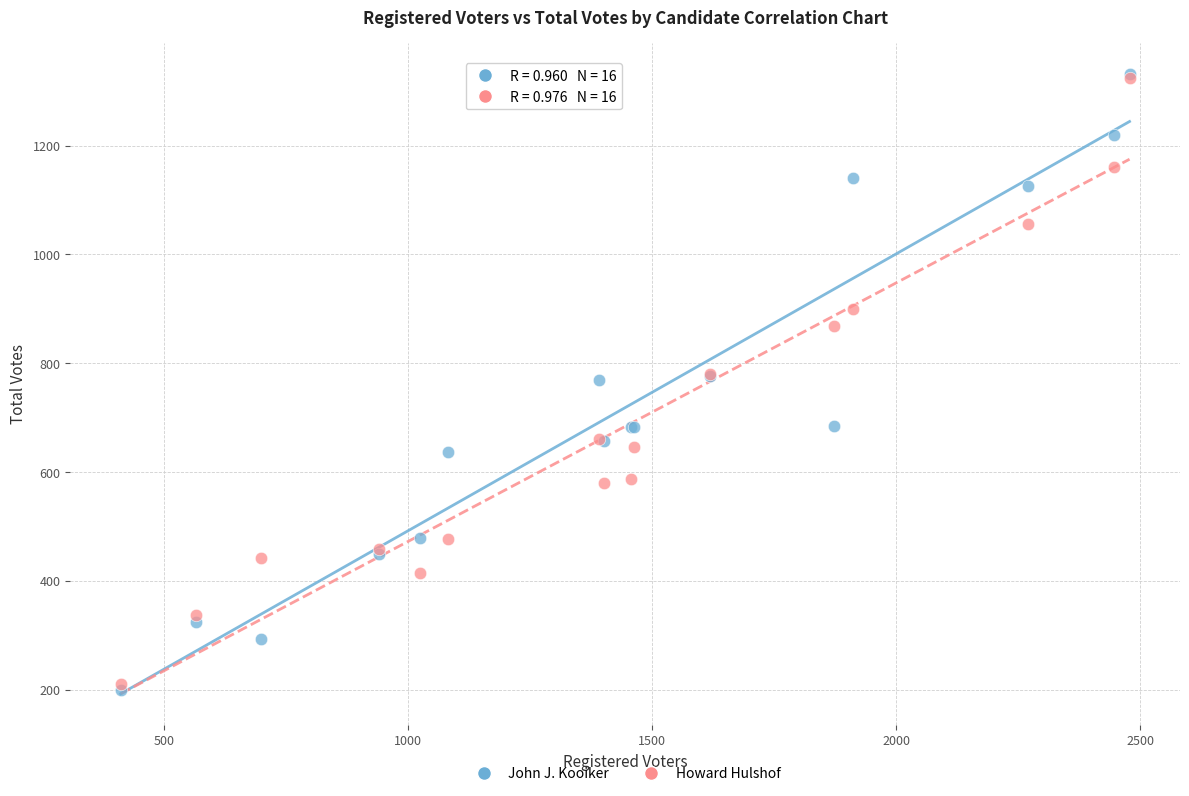

What are all the series names shown in the legend?

John J. Kooiker, Howard Hulshof